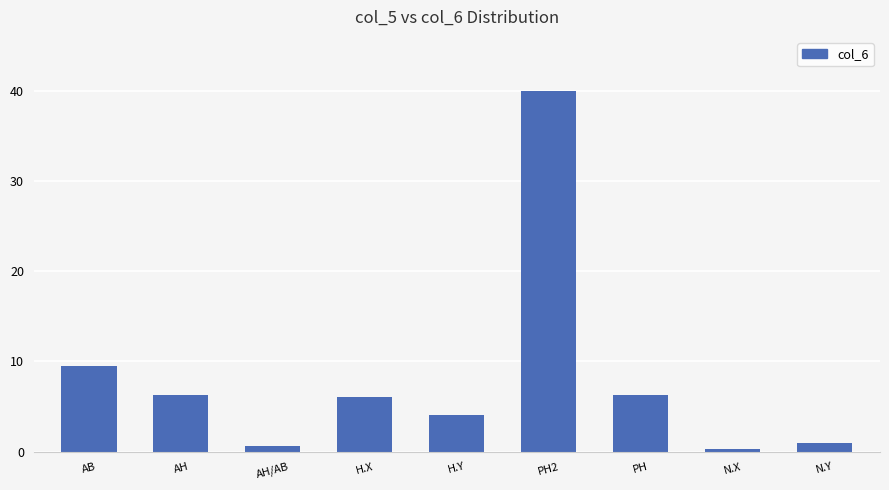

What is the maximum value shown in the chart?

40.0